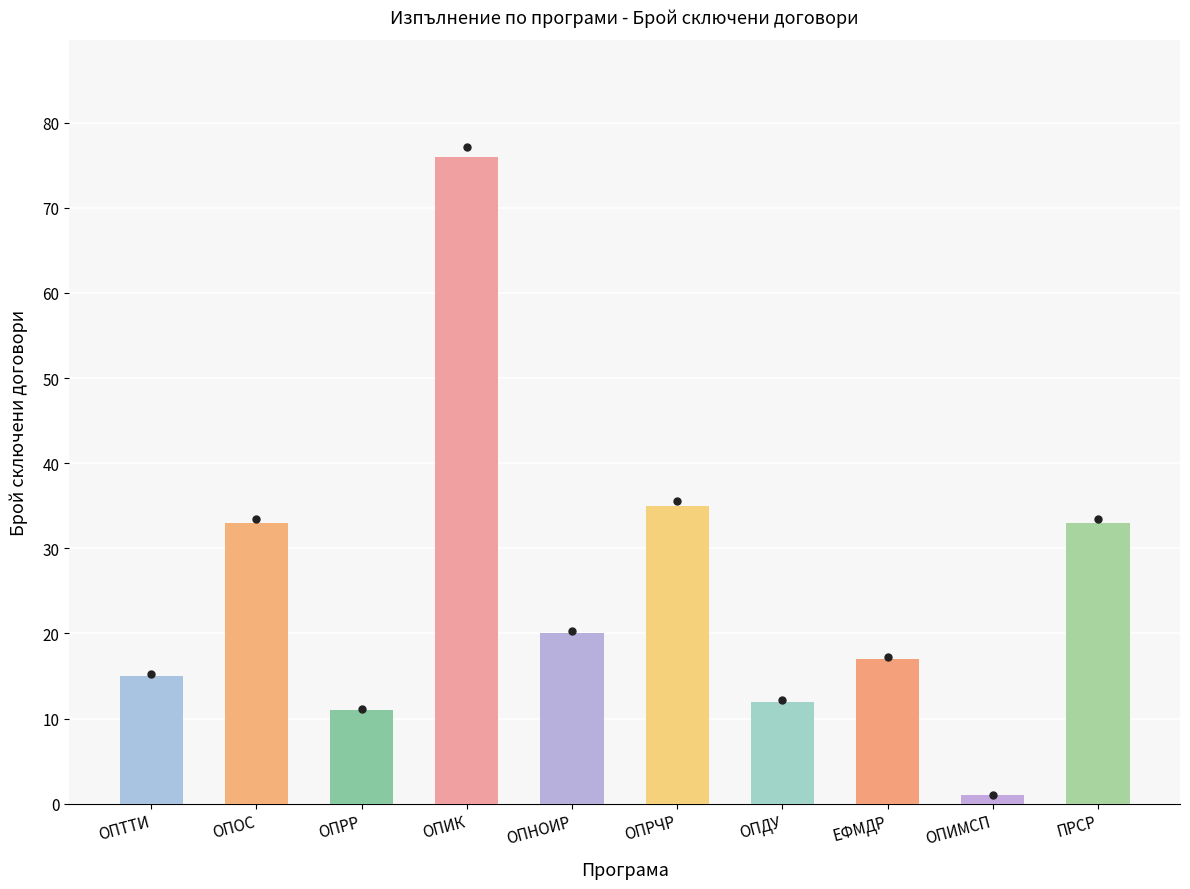

What is the greatest value displayed?

76